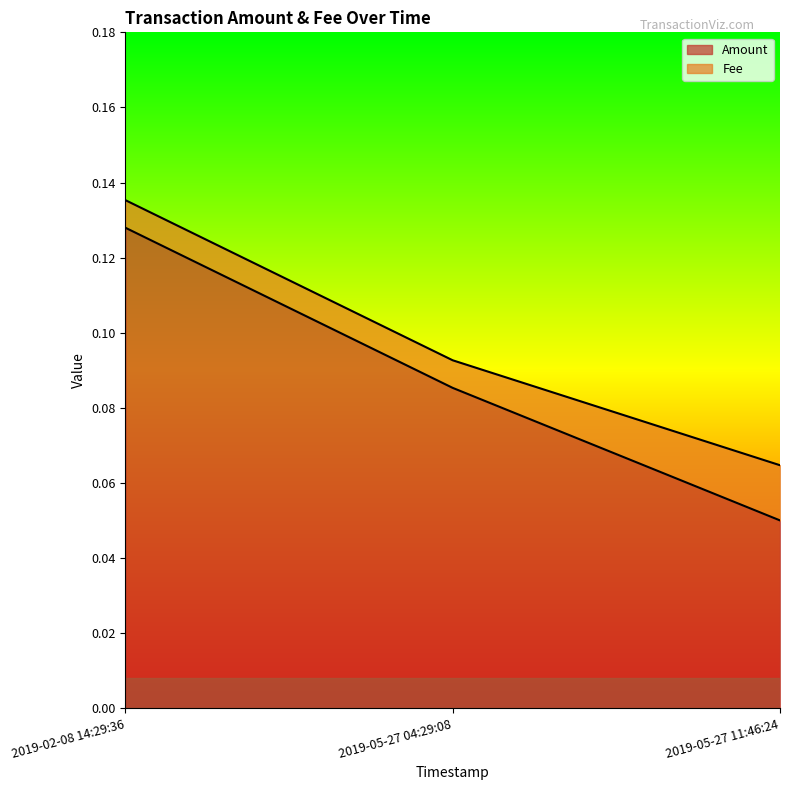

List the labels in order of value, largest first.

2019-02-08 14:29:36, 2019-05-27 04:29:08, 2019-05-27 11:46:24